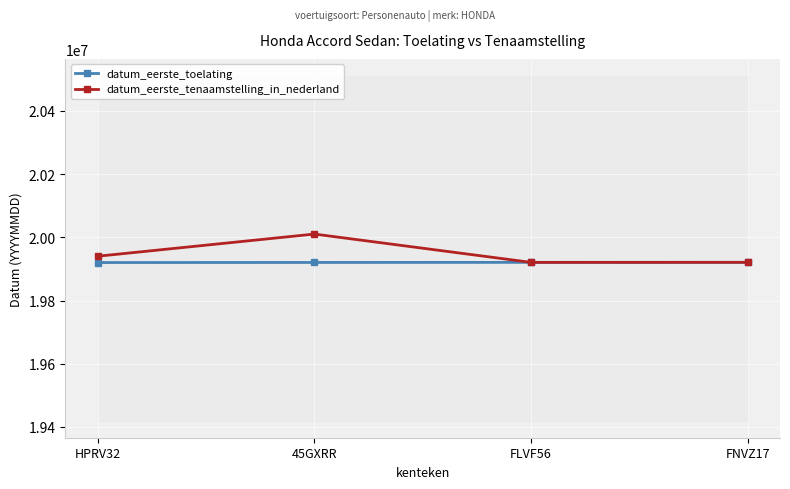

What is the difference between the datum_eerste_toelating values at FNVZ17 and FLVF56?

90